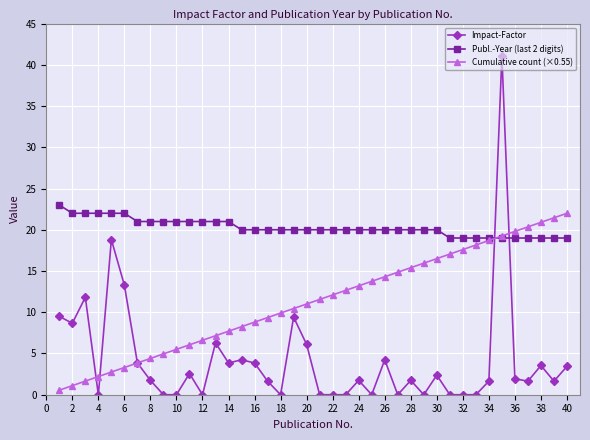

Rank the series by their maximum value, from lowest to highest.

Cumulative count (×0.55), Publ.-Year (last 2 digits), Impact-Factor